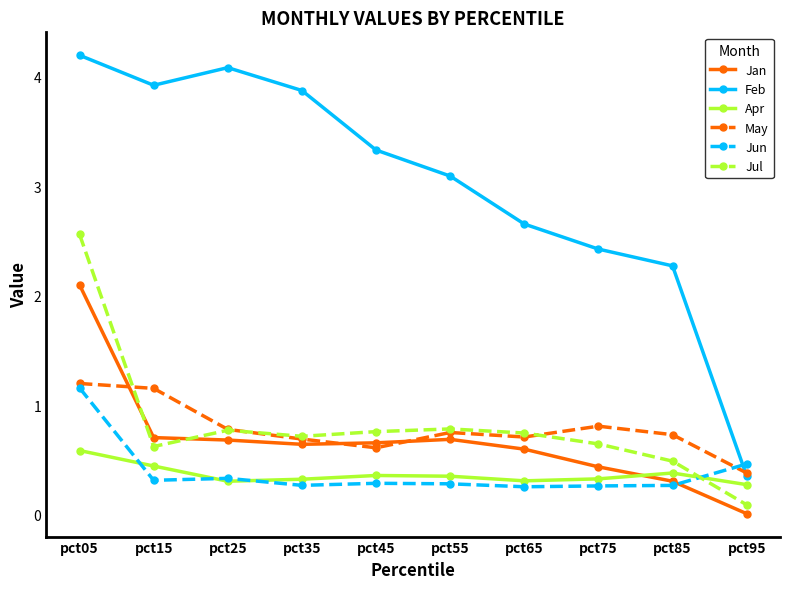

Where is the first local maximum for Feb?

pct25